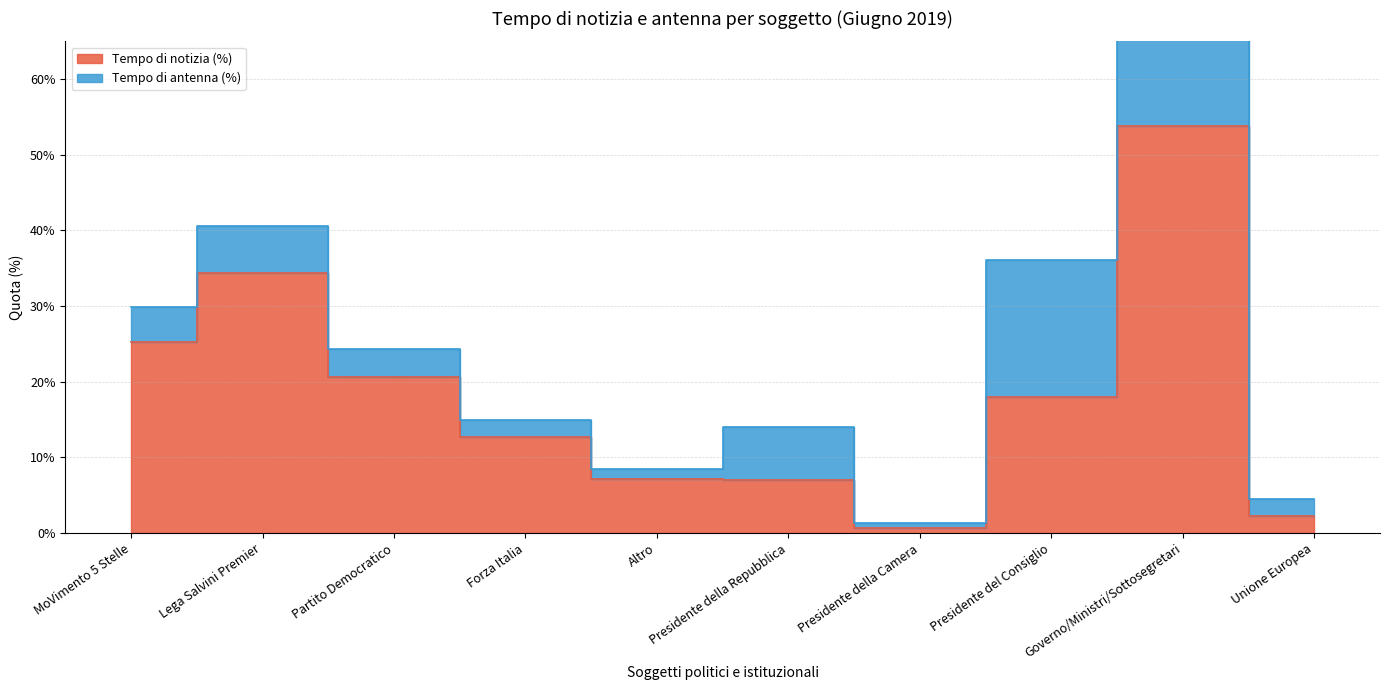

What is the average value?

0.2